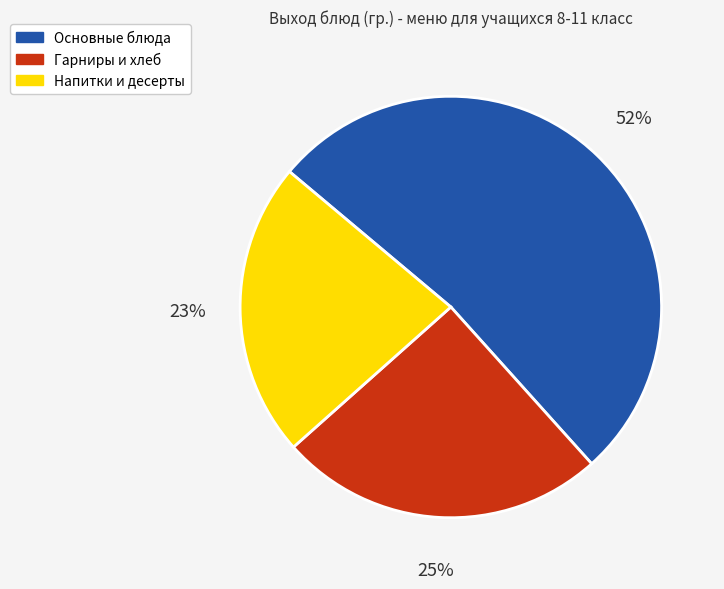

Combined, do Напитки и десерты and Гарниры и хлеб account for over 50%?

No